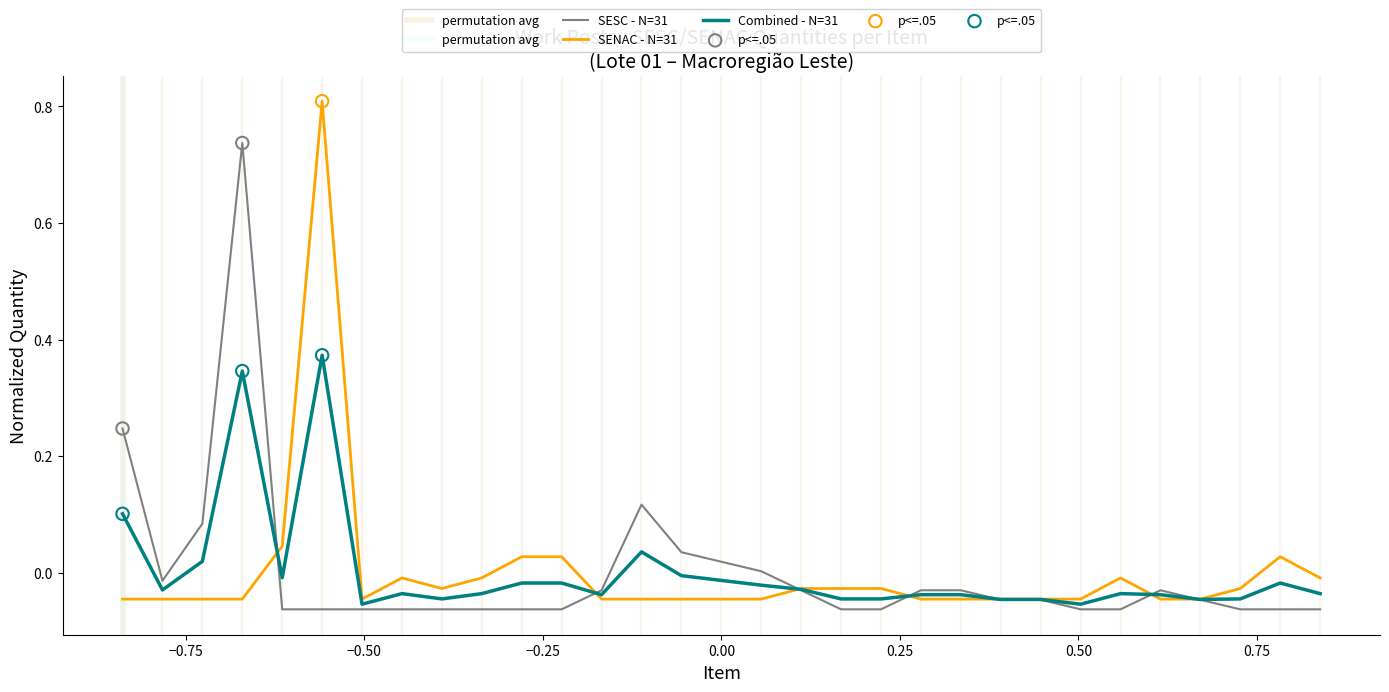

At how many categories does at least one series exceed 0?

12